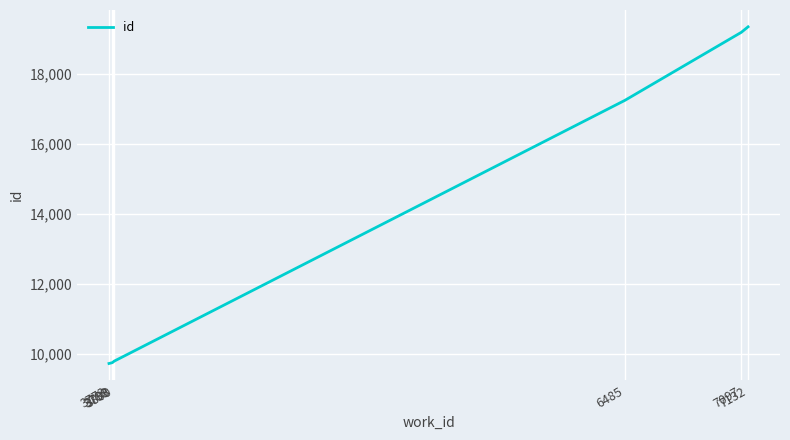

What is the sum of all values?

94839.5